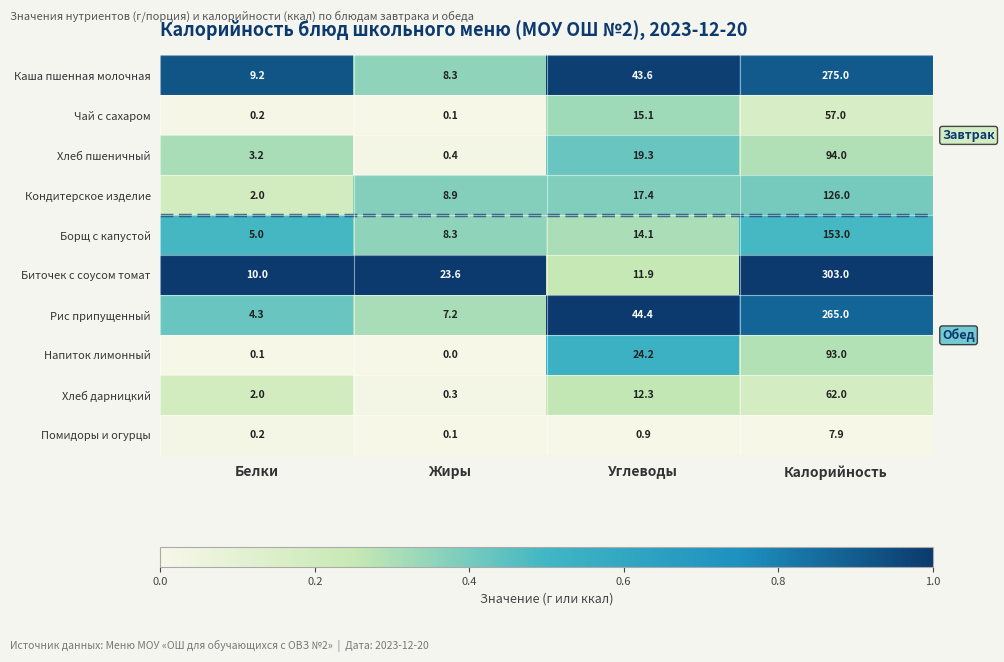

Where does the Напиток лимонный series first go above 24?

Углеводы